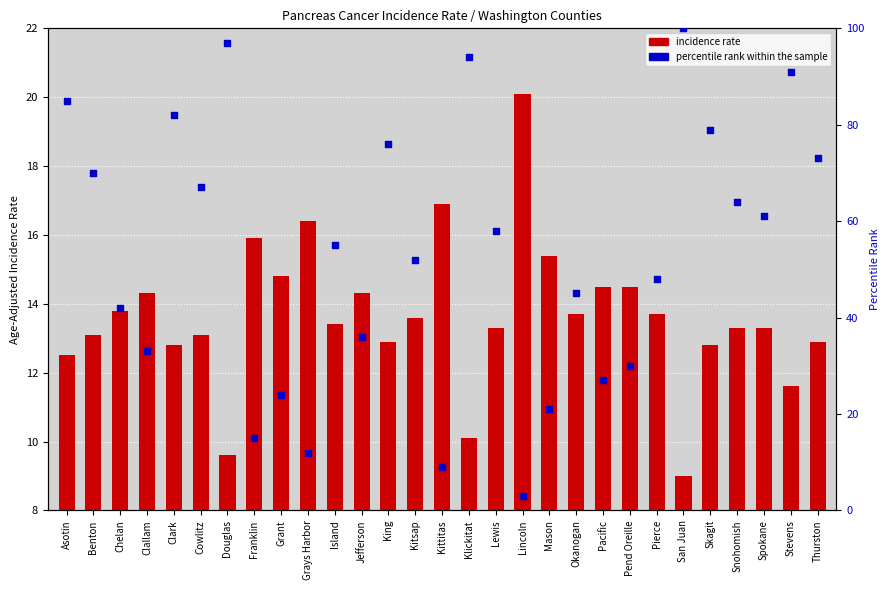

Which series reaches the minimum Y coordinate?

percentile rank within the sample